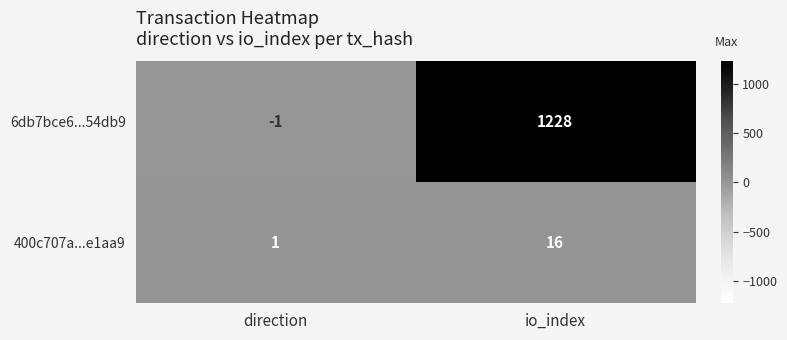

How many series are shown in this chart?

2